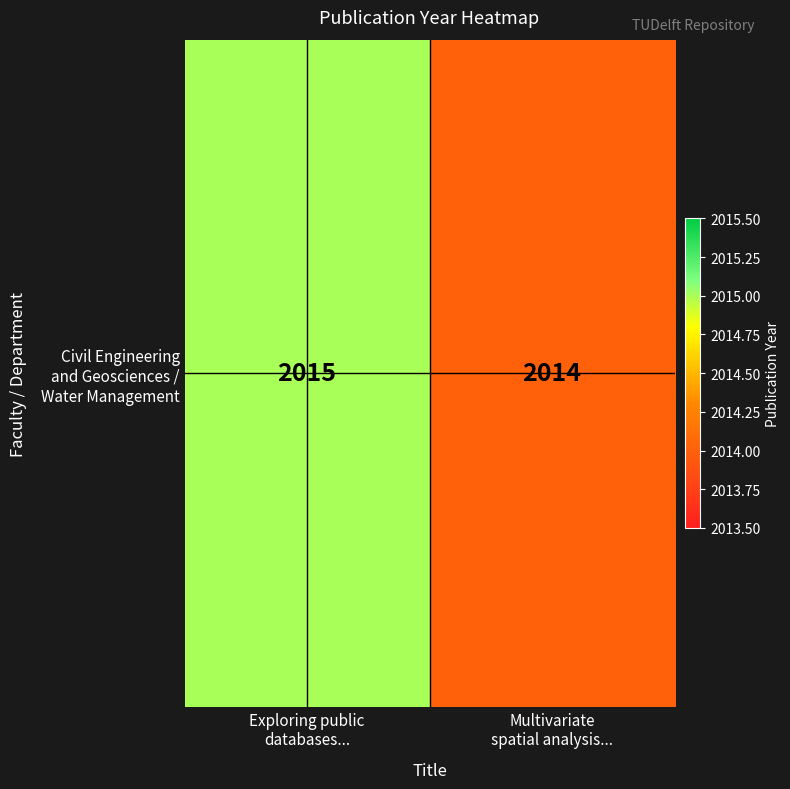

What is the smallest value displayed?

2014